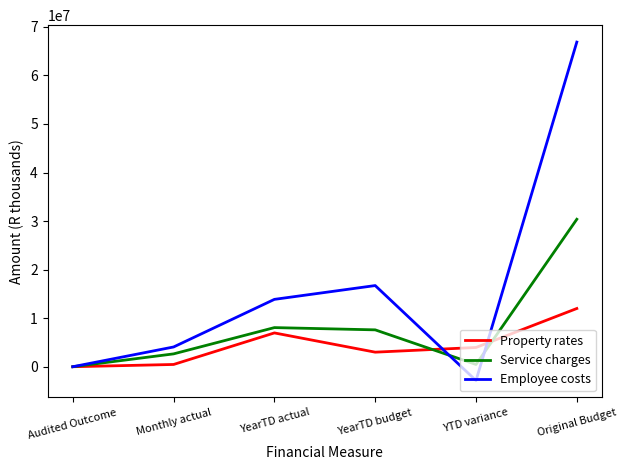

Is the value of Service charges at YearTD actual greater than the value of Employee costs at Original Budget?

No